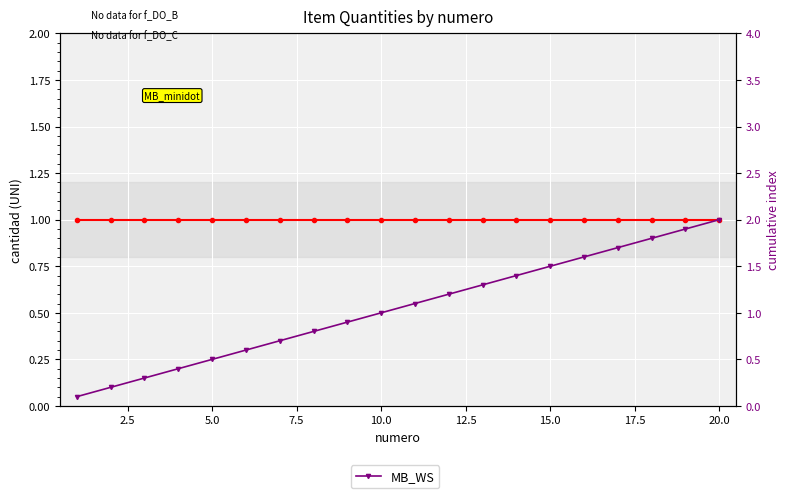

The DO_A series shows 1.5 at 20.0. True or false?

False